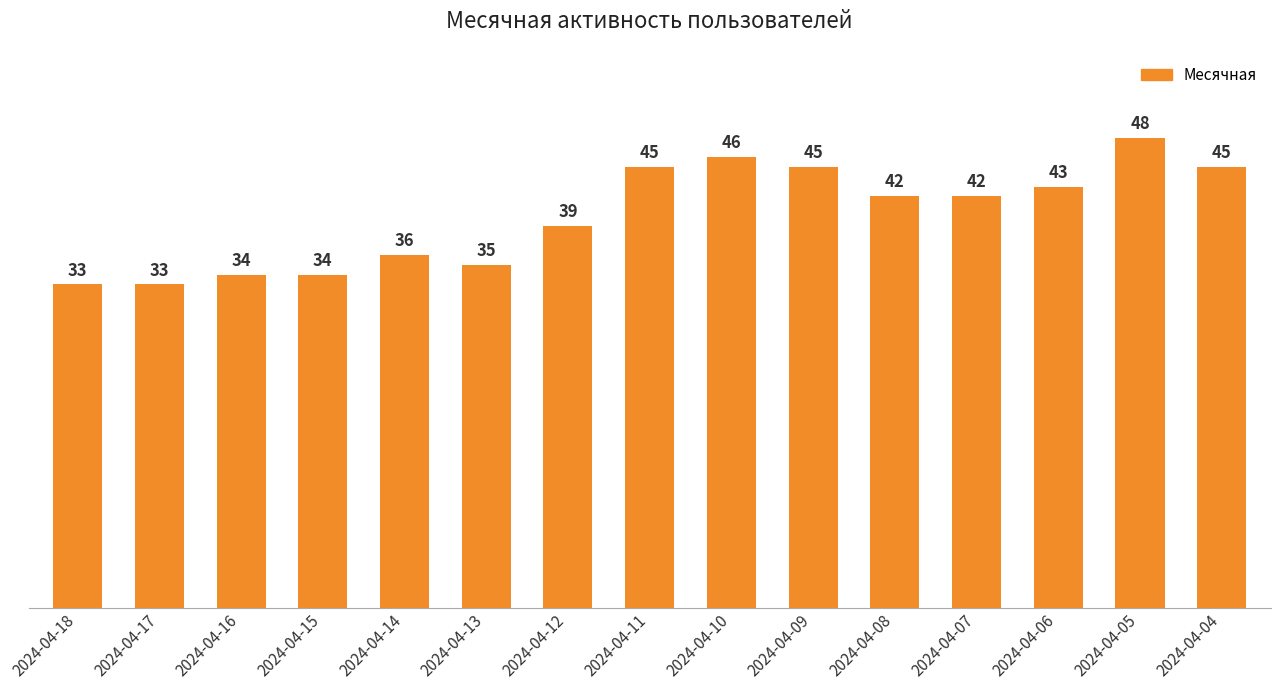

What is the smallest value displayed?

33